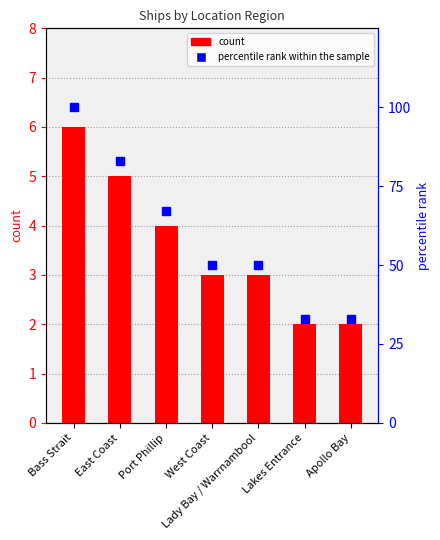

How many data points in percentile rank within the sample are above 50?

3